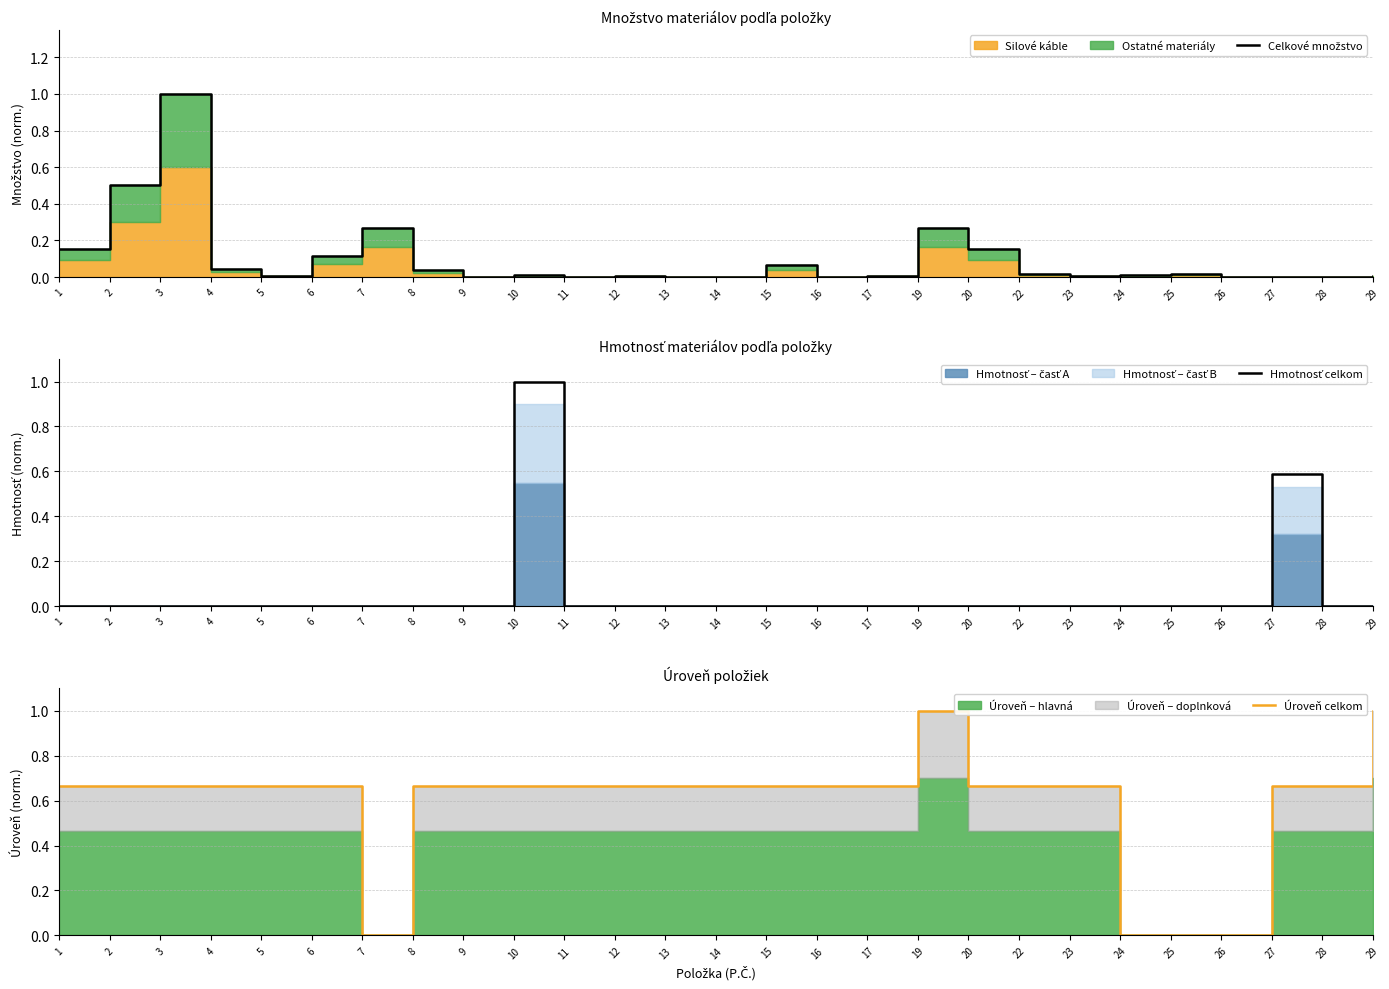

Reading left to right, extract all data points from this chart.

Celkové množstvo: 0.2	0.5	1.0	0.0	0.0	0.1	0.3	0.0	0.0	0.0	0.0	0.0	0.0	0.0	0.1	0.0	0.0	0.3	0.2	0.0	0.0	0.0	0.0	0.0	0.0	0.0	0.0
Hmotnosť celkom: 0.0	0.0	0.0	0.0	0.0	0.0	0.0	0.0	0.0	1.0	0.0	0.0	0.0	0.0	0.0	0.0	0.0	0.0	0.0	0.0	0.0	0.0	0.0	0.0	0.6	0.0	0.0
Úroveň celkom: 0.7	0.7	0.7	0.7	0.7	0.7	0.0	0.7	0.7	0.7	0.7	0.7	0.7	0.7	0.7	0.7	0.7	1.0	0.7	0.7	0.7	0.0	0.0	0.0	0.7	0.7	1.0